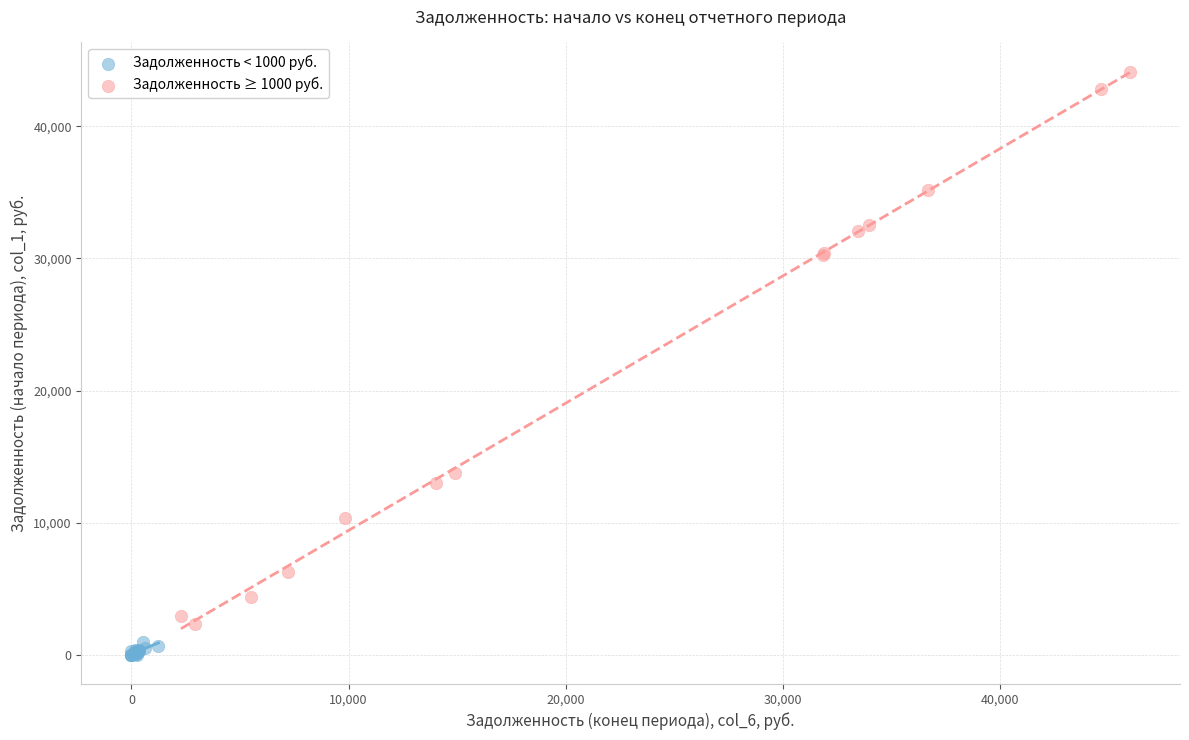

Which series has the largest Y range (max minus min)?

Задолженность ≥ 1000 руб.